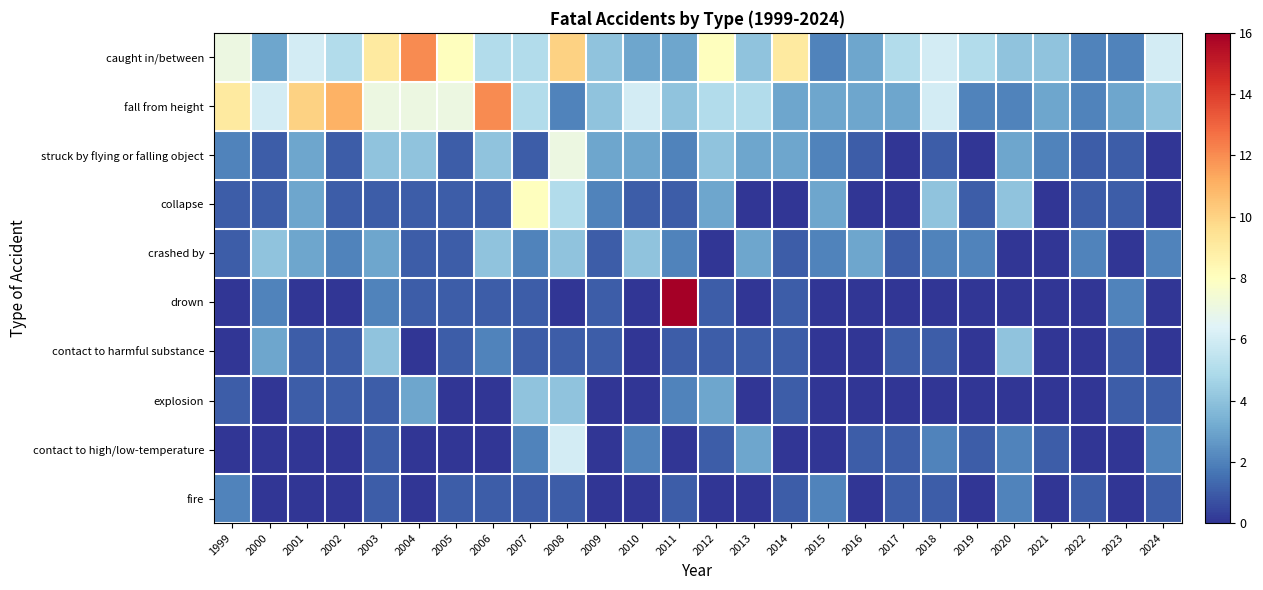

List the series in order of their peak value, highest first.

drown, caught in/between, fall from height, collapse, struck by flying or falling object, contact to high/low-temperature, crashed by, contact to harmful substance, explosion, fire